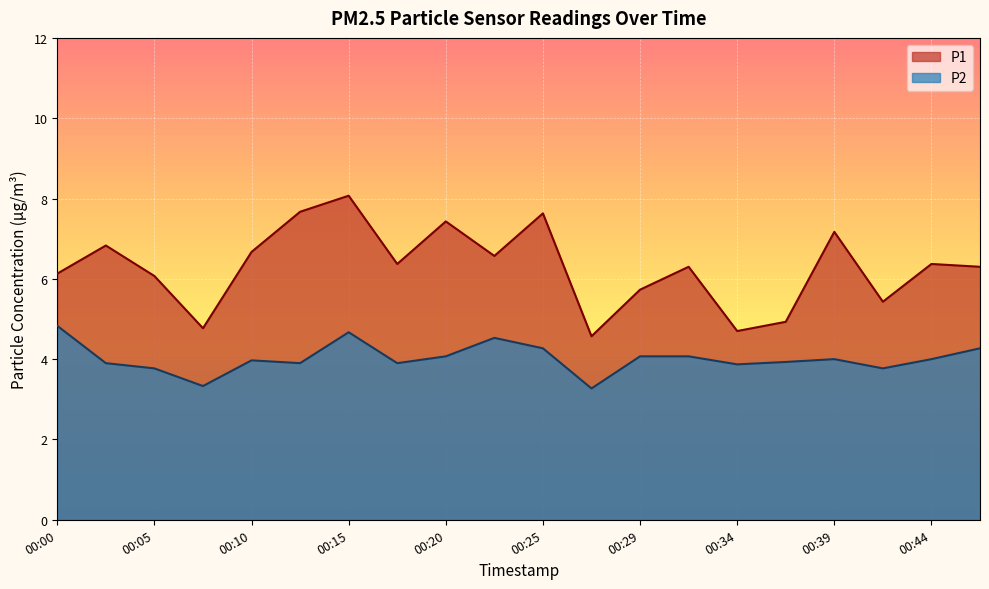

Where is the first local minimum for P2?

00:07